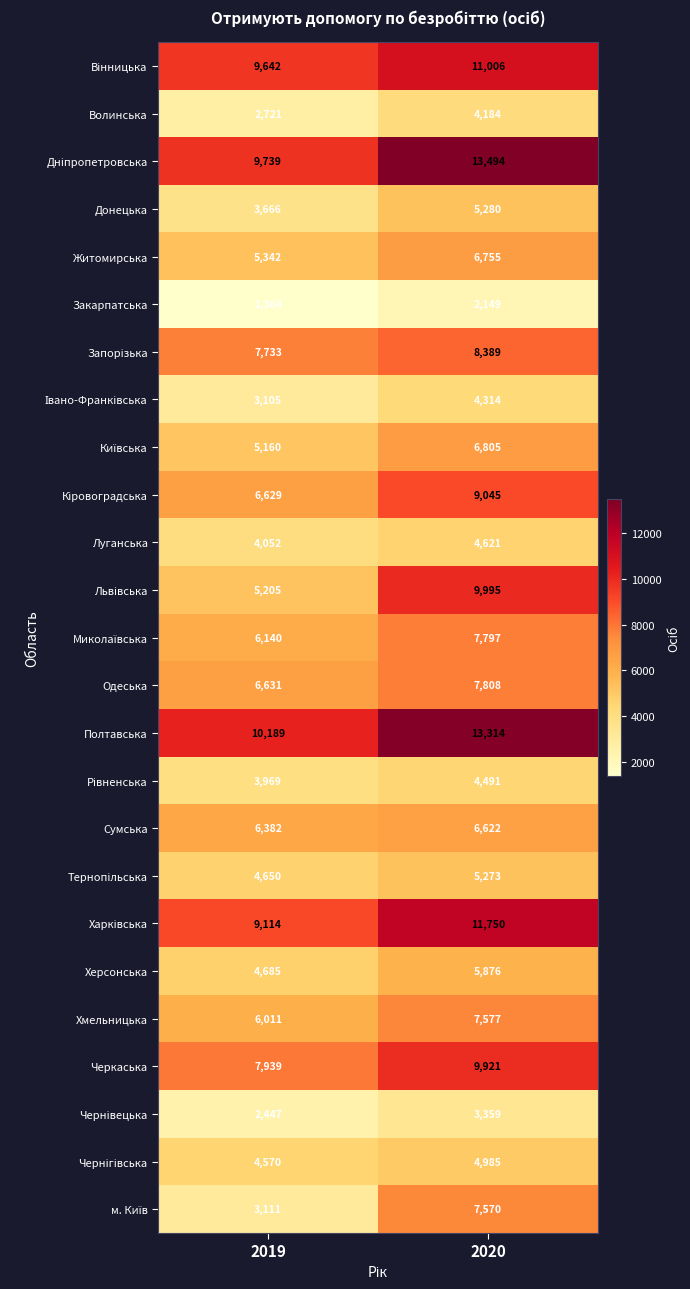

What value does the Сумська series have at 2020, to the nearest 5?

6620